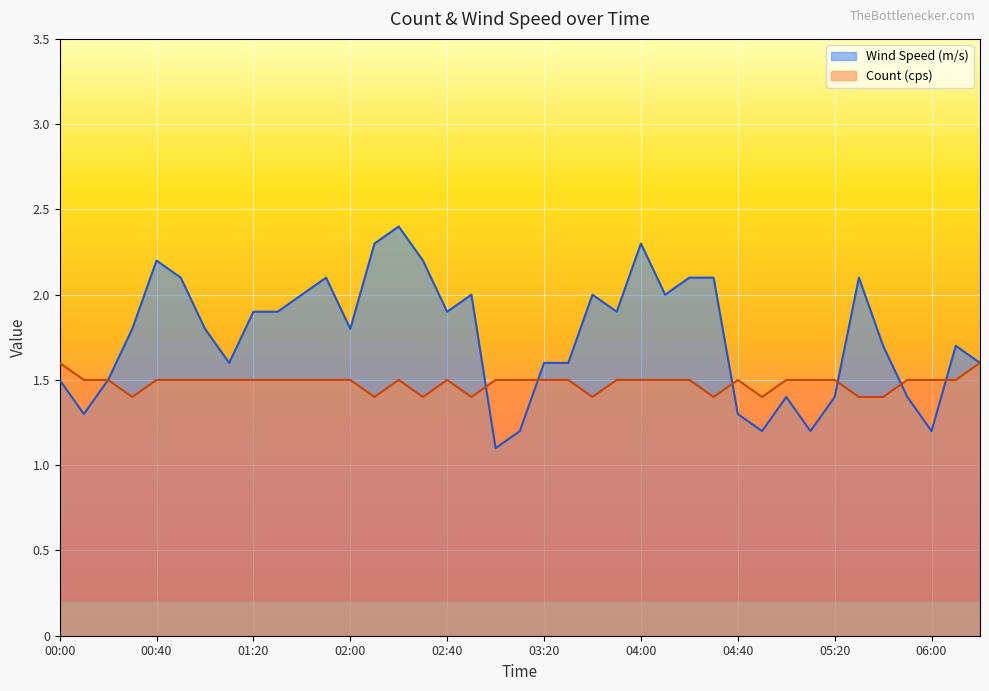

What is the total value across all series at 01:10?

3.1